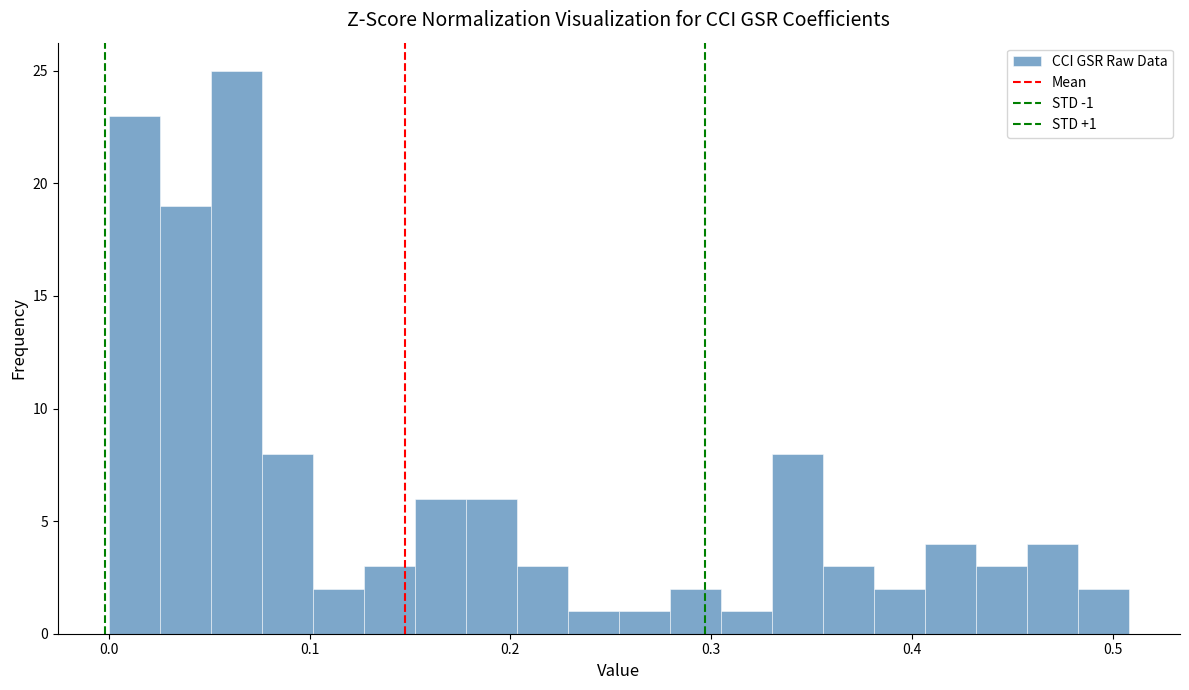

Read against the x-axis, roughly where is the centre of the tallest bar?

0.06